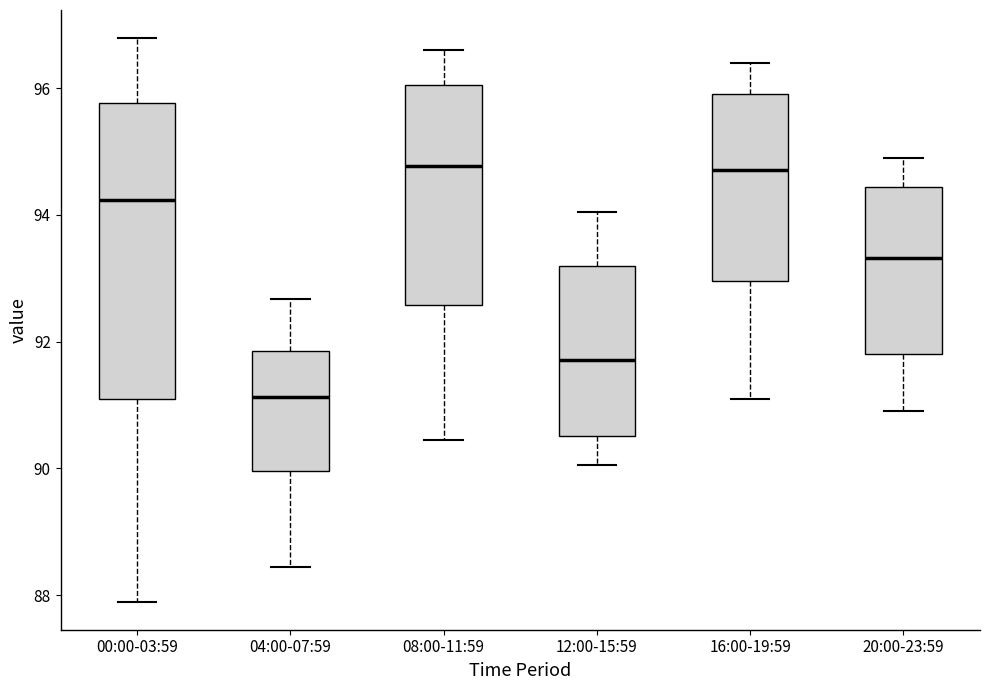

Comparing the boxes themselves (not the whiskers), which one is the tallest?

00:00-03:59